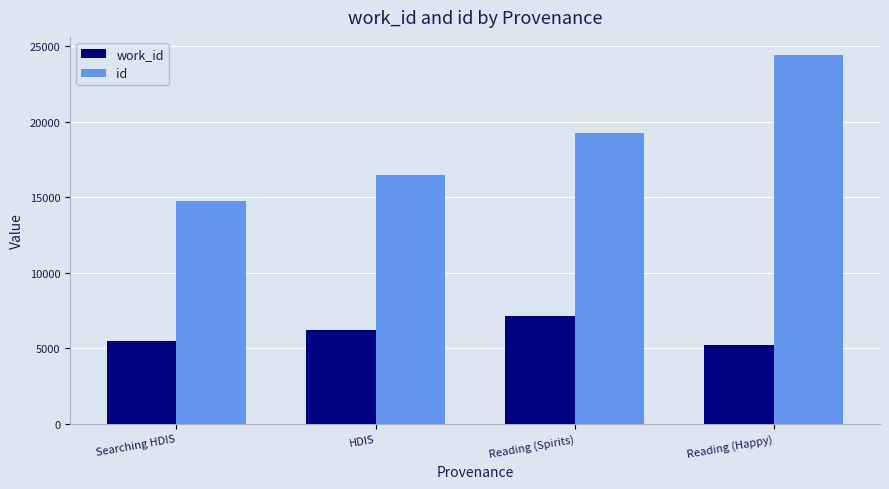

At which label does id reach its minimum?

Searching HDIS